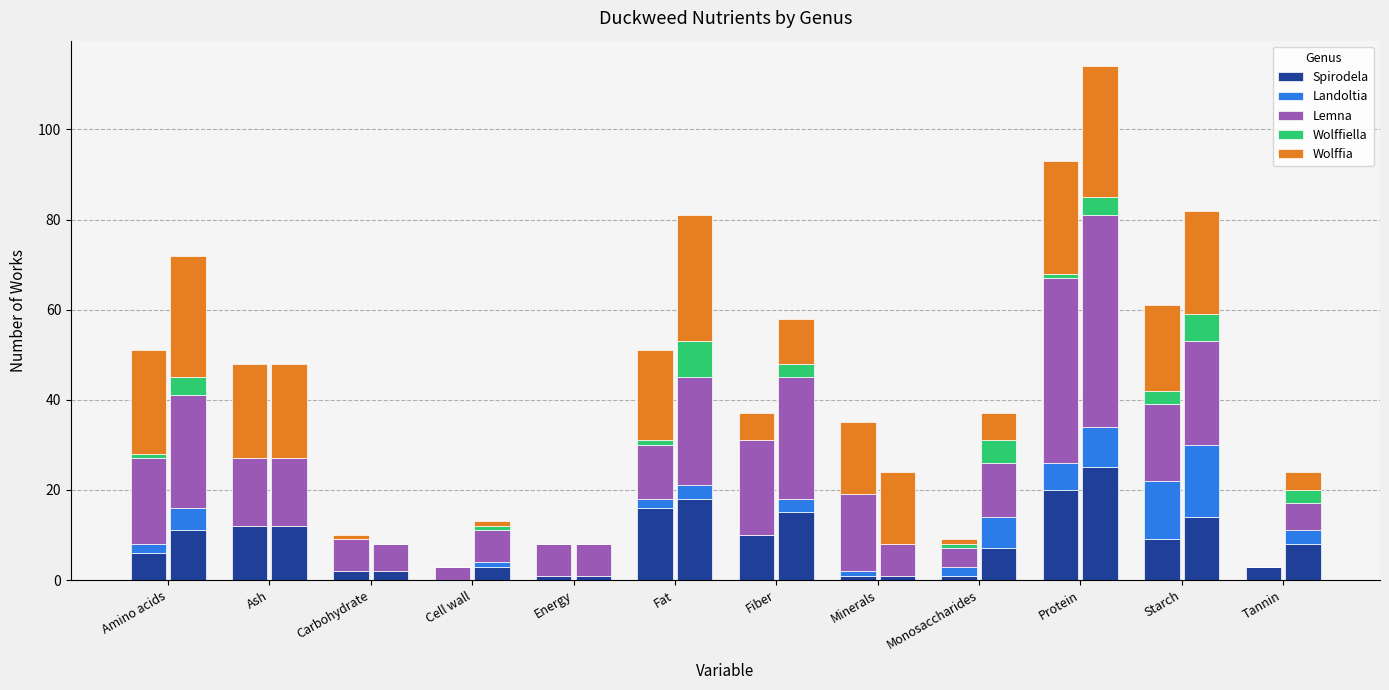

Is it true that Landoltia equals 1 at Fat?

False